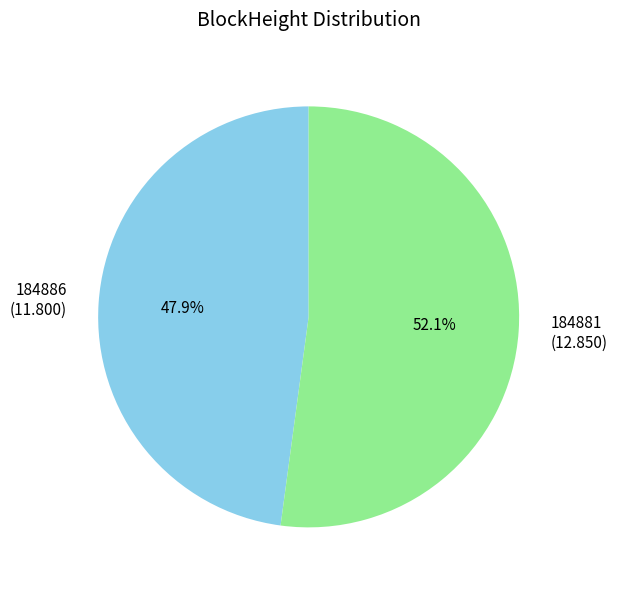

Does 184886 account for over 50% of the chart?

No